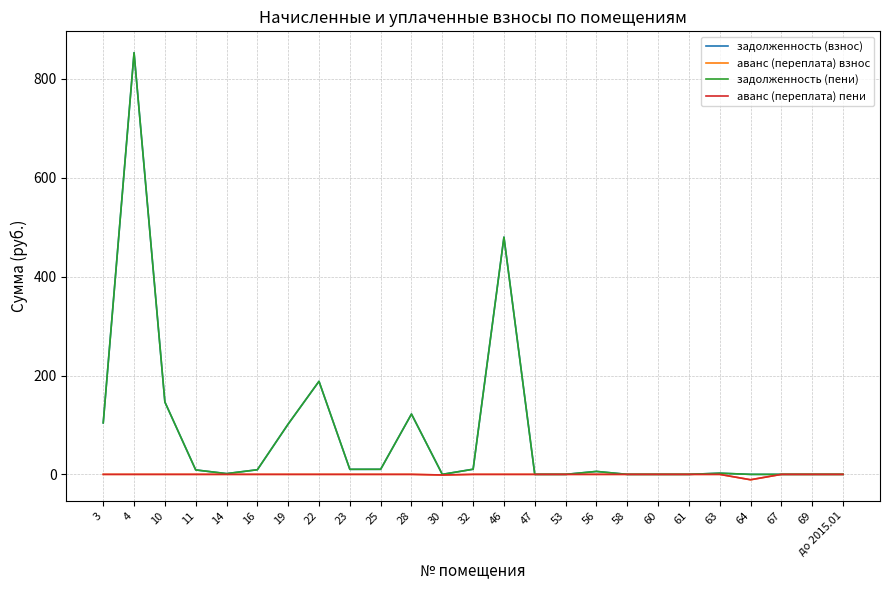

In задолженность (взнос), how many points are higher than both neighbors (excluding endpoints)?

6